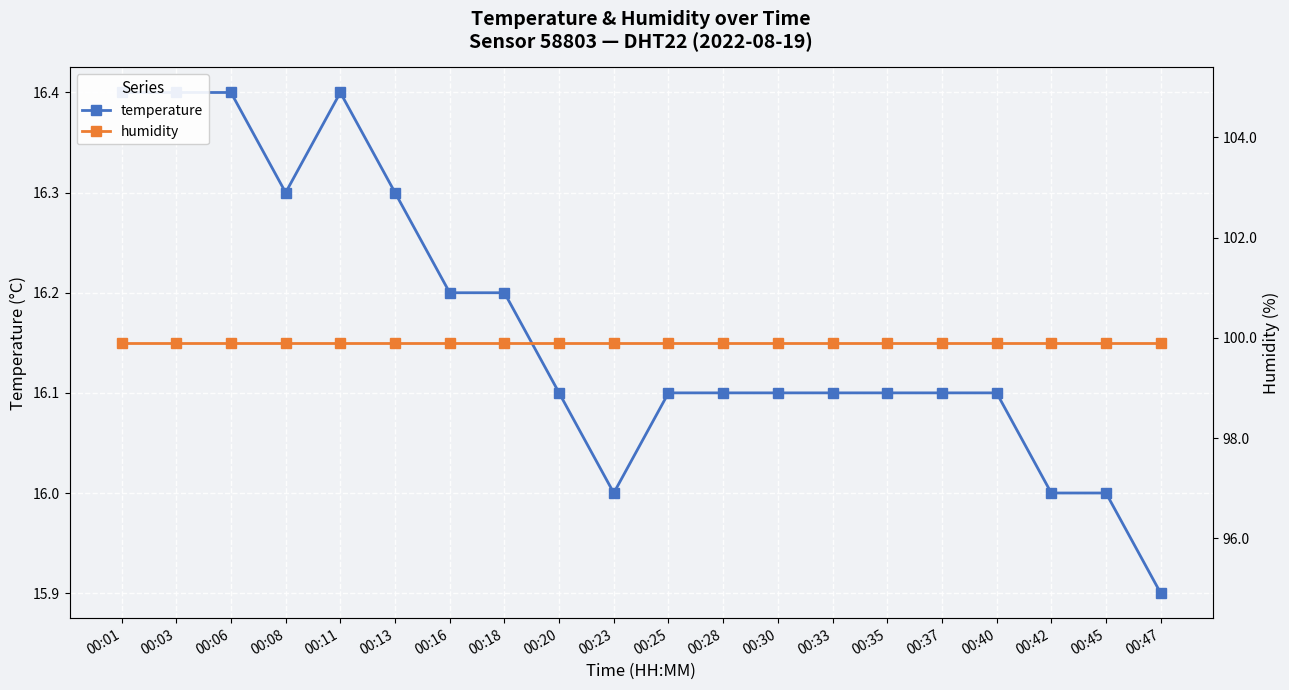

The humidity series shows 54.3 at 00:08. True or false?

False